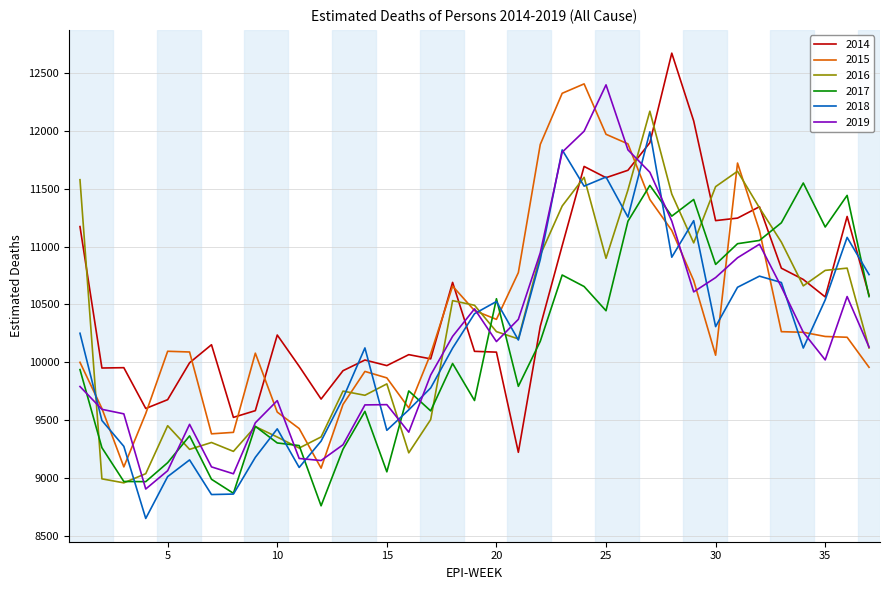

How many interior local peaks does the 2018 series have?

10